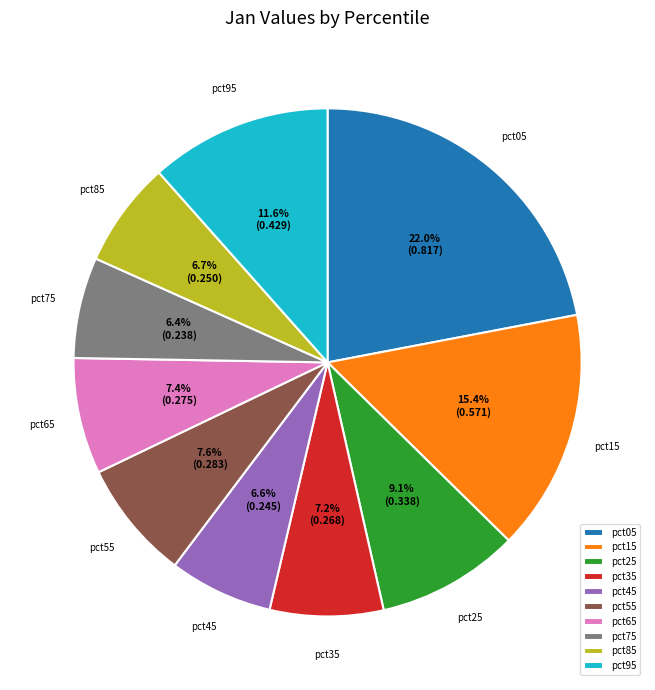

To the nearest percent, what is the difference between the largest and smallest slice percentages?

16%